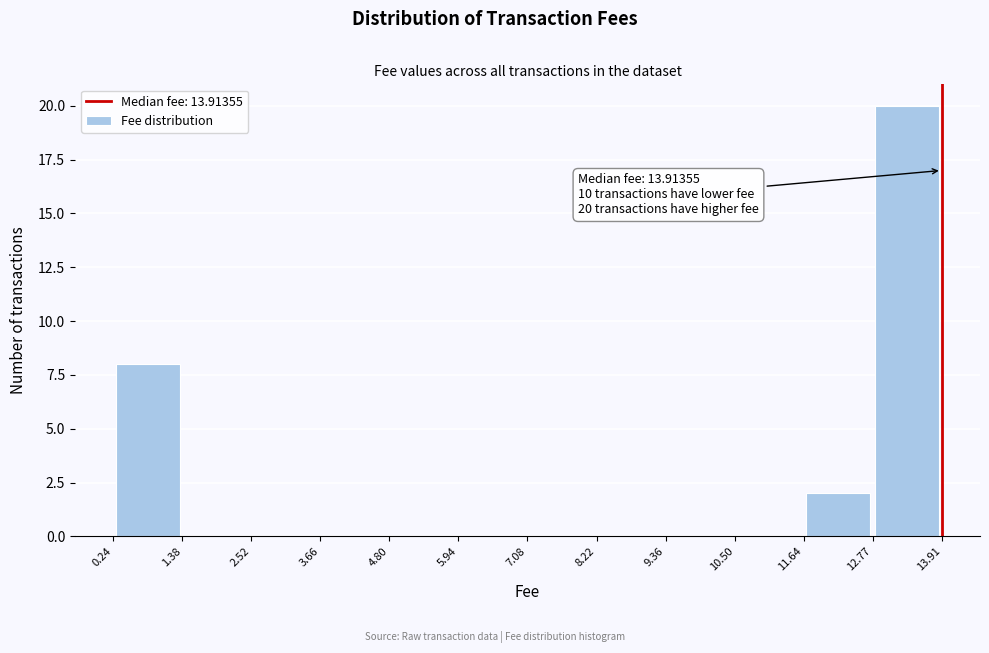

Which range on the x-axis has the tallest bar?

12.77 to 13.91